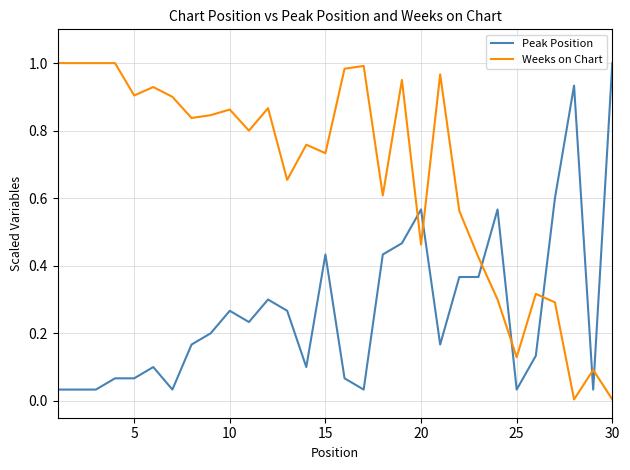

True or false: Peak Position and Weeks on Chart cross at least once.

True